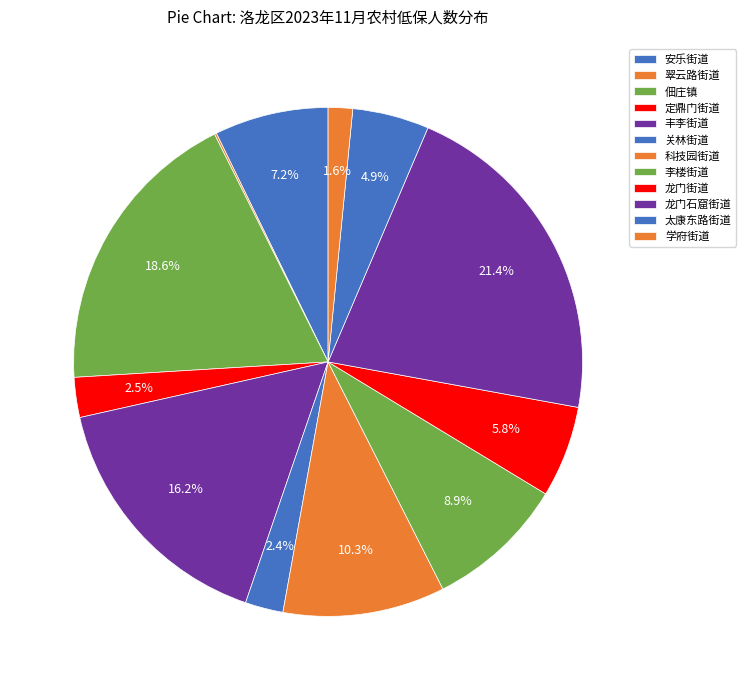

Rank the categories by value from lowest to highest.

翠云路街道, 学府街道, 关林街道, 定鼎门街道, 太康东路街道, 龙门街道, 安乐街道, 李楼街道, 科技园街道, 丰李街道, 佃庄镇, 龙门石窟街道